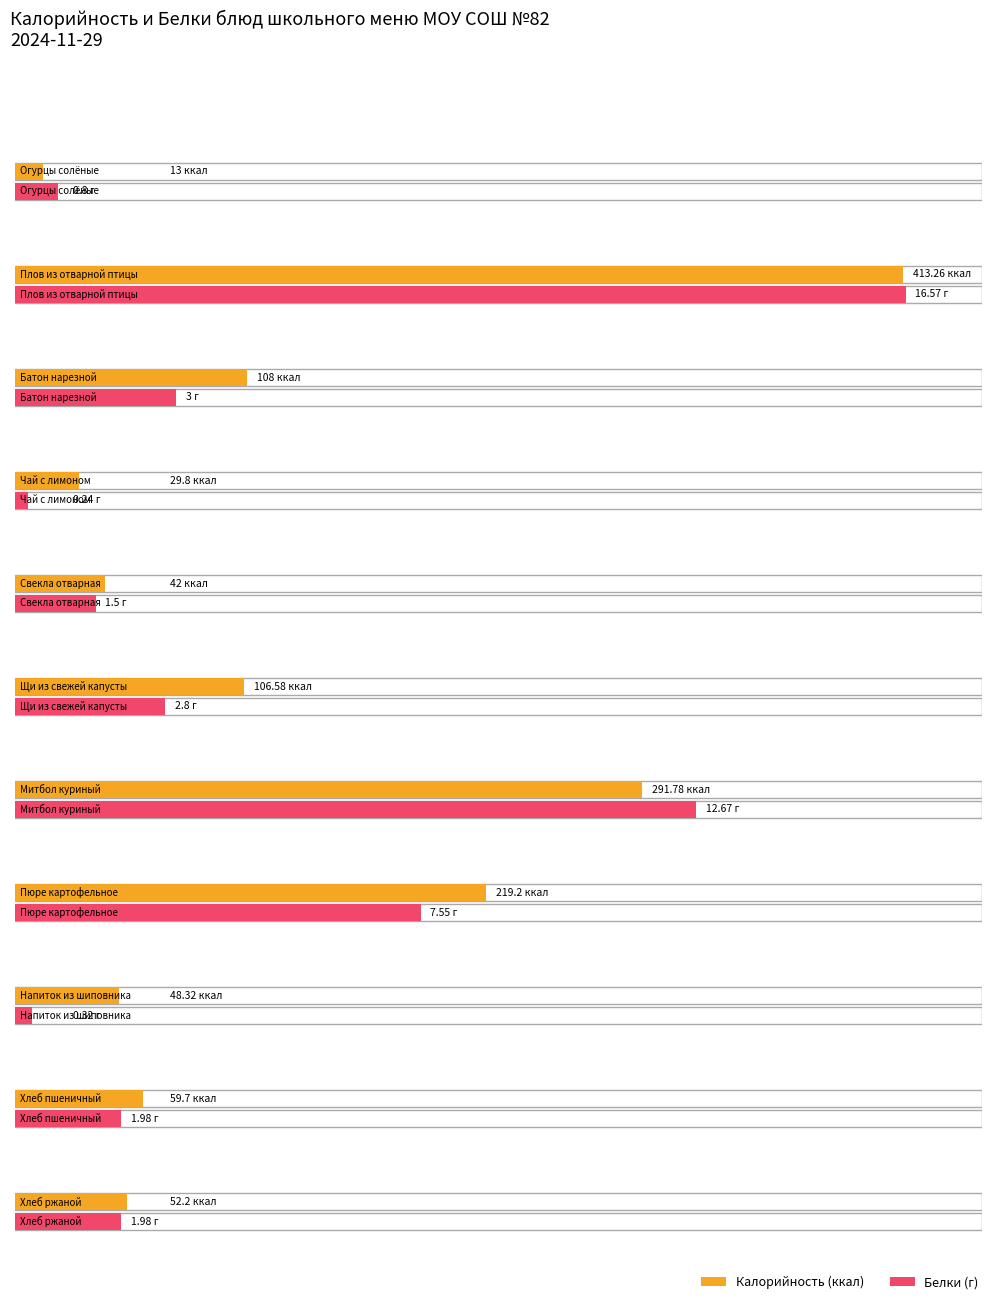

Reading right to left, transcribe all the data shown in this chart.

Калорийность: 52.2	59.7	48.3	219.2	291.8	106.6	42.0	29.8	108.0	413.3	13.0
Белки: 2.0	2.0	0.3	7.5	12.7	2.8	1.5	0.2	3.0	16.6	0.8